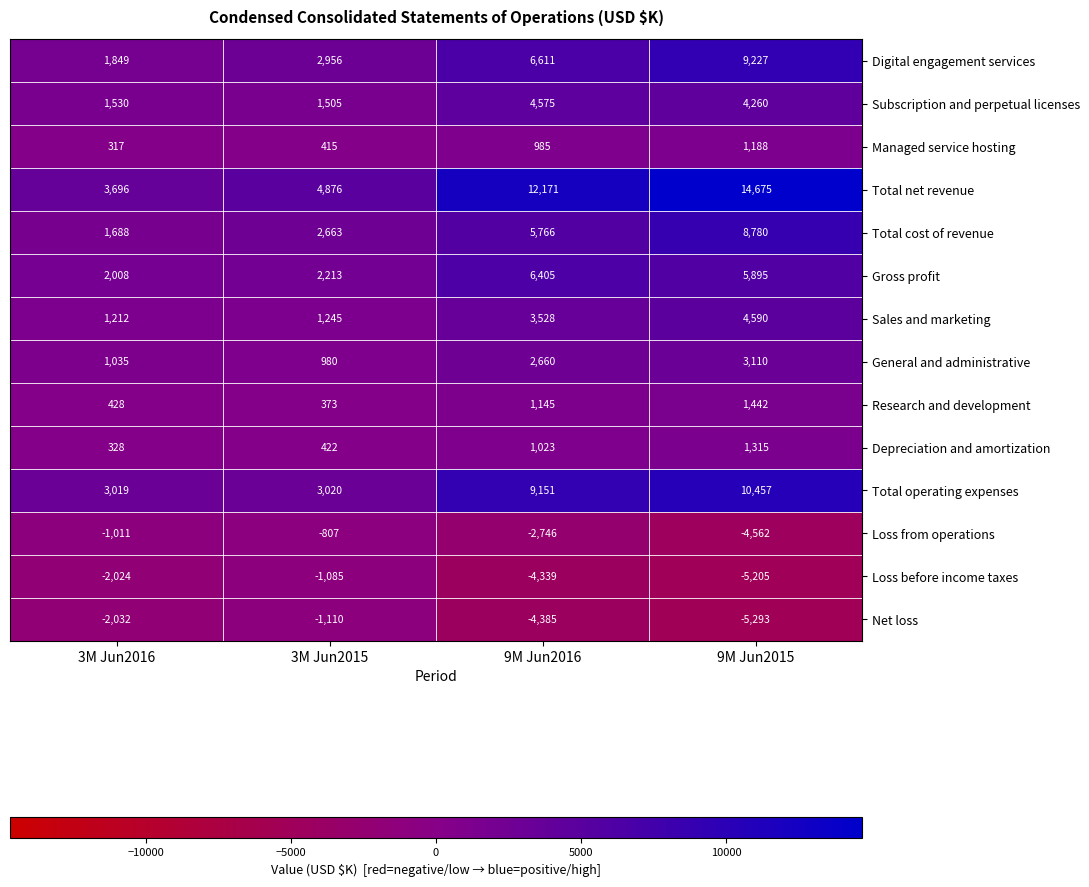

The value of Sales and marketing at 9M Jun2015 is 7457. True or false?

False